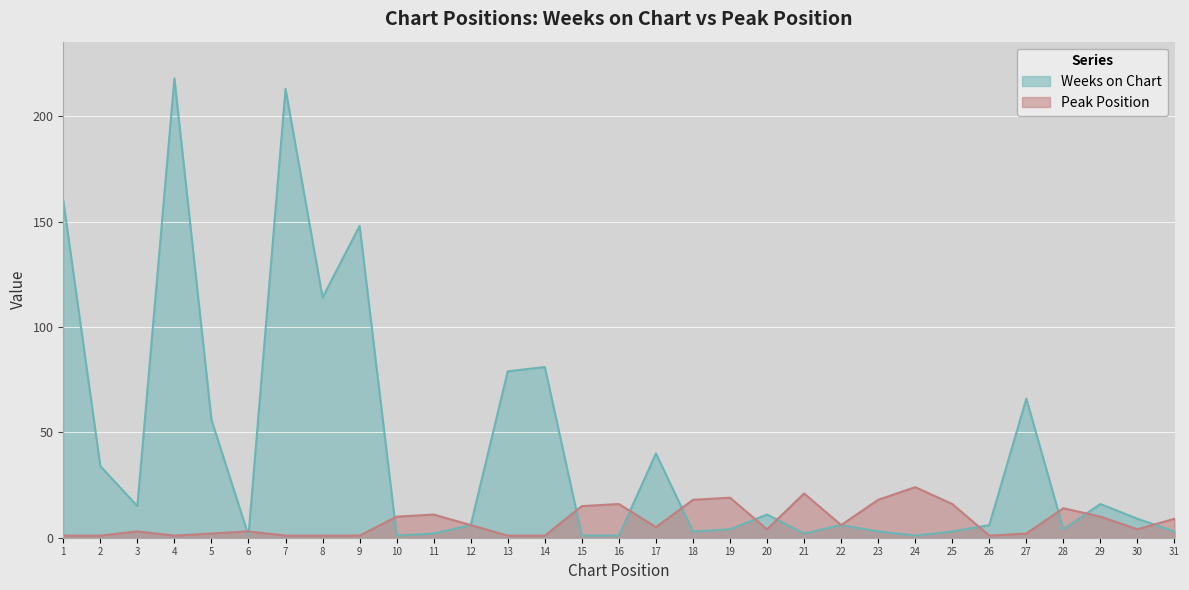

How many data points does each series have?

31